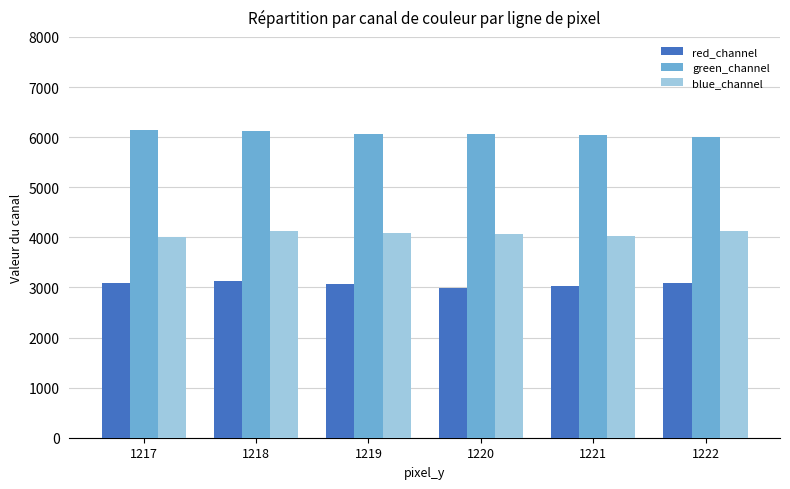

How many bars are there in total?

18